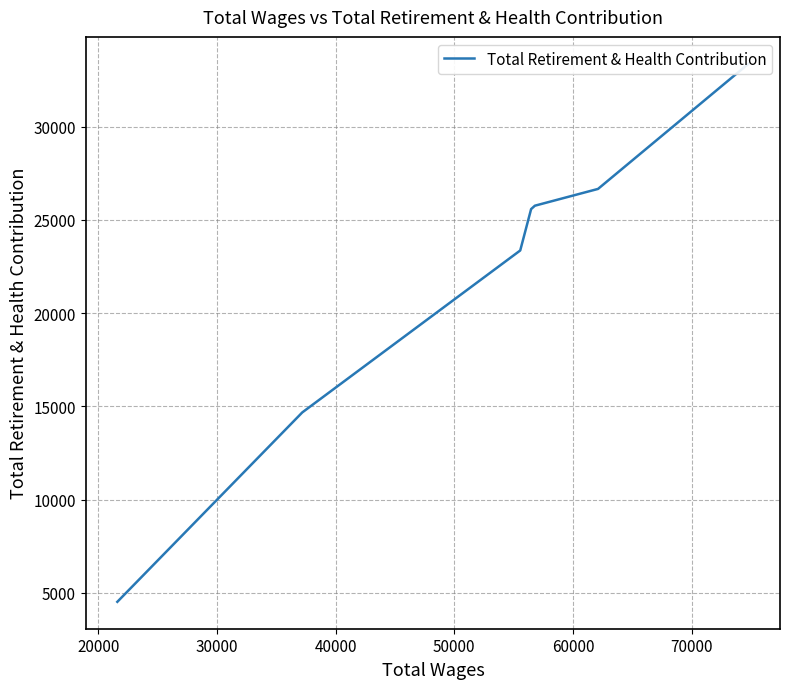

True or false: the data shows 10338 at 30000.

False